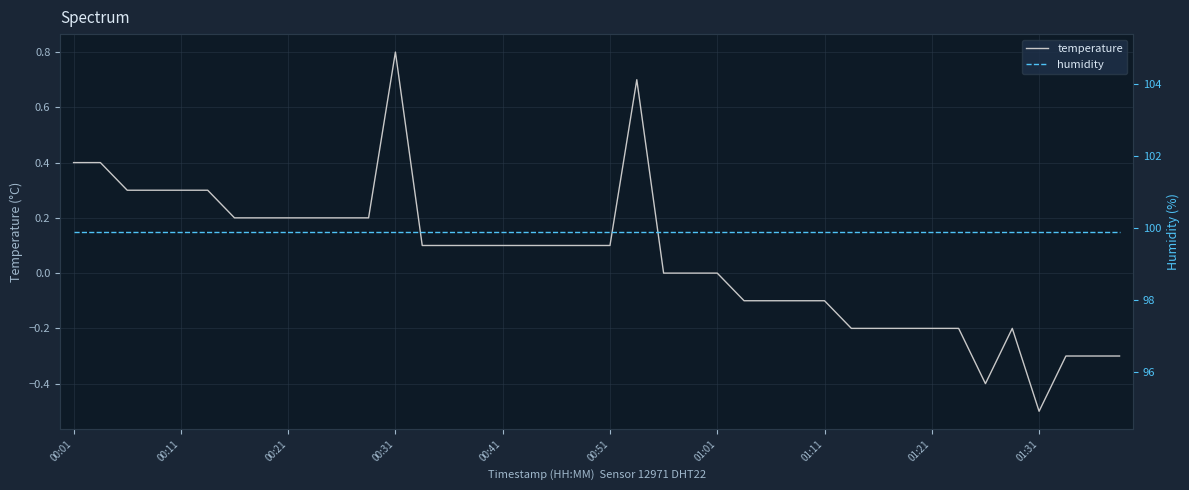

Reading left to right, extract all data points from this chart.

temperature: 0.4	0.4	0.3	0.3	0.3	0.3	0.2	0.2	0.2	0.2	0.2	0.2	0.8	0.1	0.1	0.1	0.1	0.1	0.1	0.1	0.1	0.7	0.0	0.0	0.0	-0.1	-0.1	-0.1	-0.1	-0.2	-0.2	-0.2	-0.2	-0.2	-0.4	-0.2	-0.5	-0.3	-0.3	-0.3
humidity: 99.9	99.9	99.9	99.9	99.9	99.9	99.9	99.9	99.9	99.9	99.9	99.9	99.9	99.9	99.9	99.9	99.9	99.9	99.9	99.9	99.9	99.9	99.9	99.9	99.9	99.9	99.9	99.9	99.9	99.9	99.9	99.9	99.9	99.9	99.9	99.9	99.9	99.9	99.9	99.9